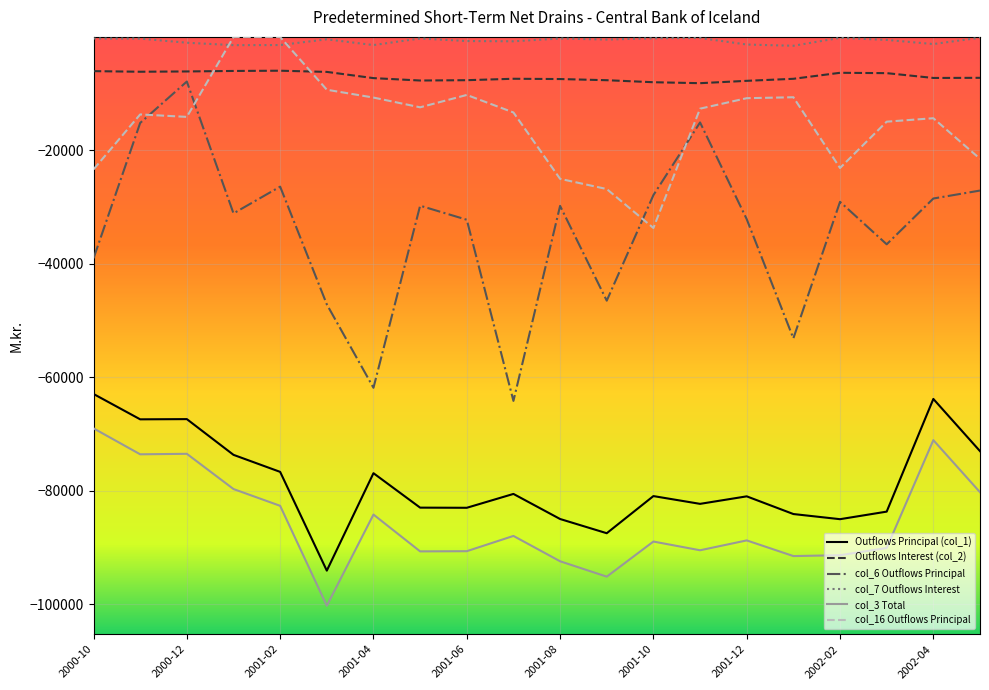

Which series has the largest range (max minus min)?

col_6 Outflows Principal